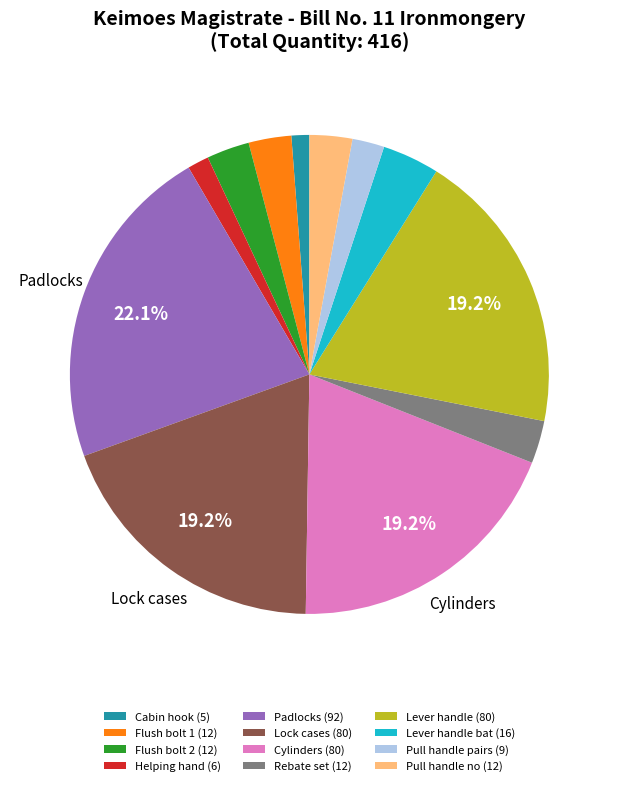

How many slices are in this pie chart?

12